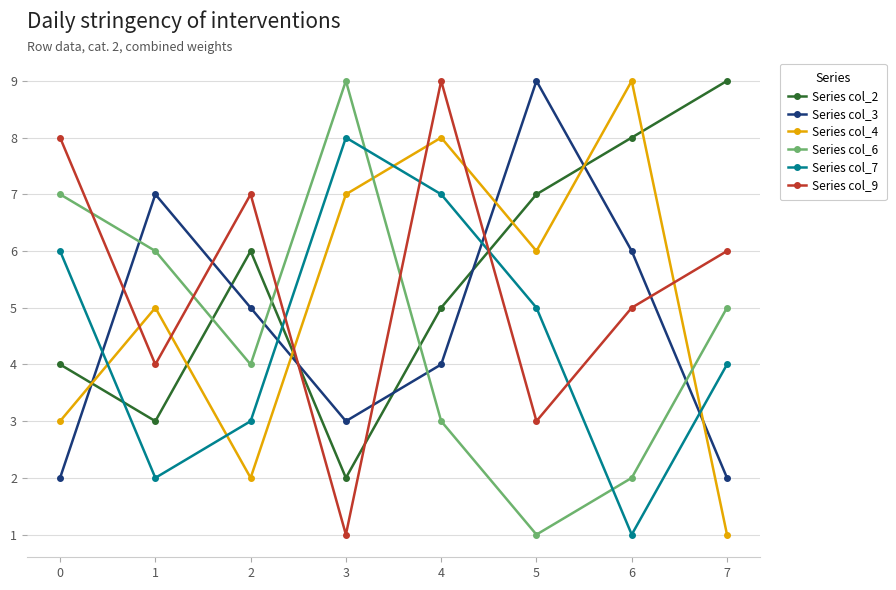

Rank the categories by Series col_7 value from lowest to highest.

6, 1, 2, 7, 5, 0, 4, 3